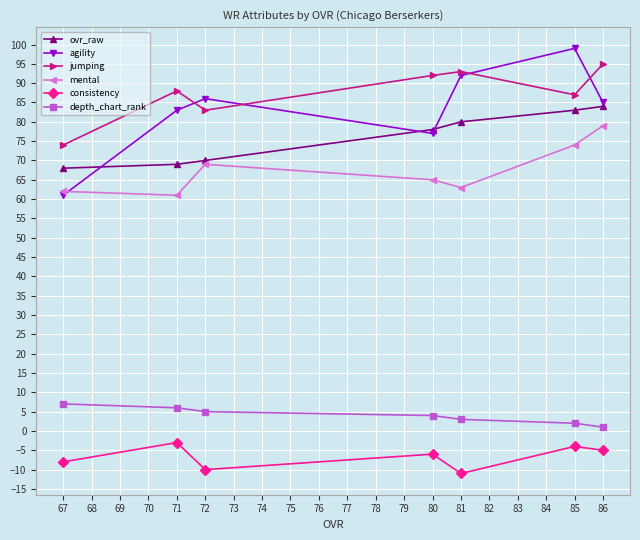

True or false: ovr_raw and mental intersect in this chart.

False